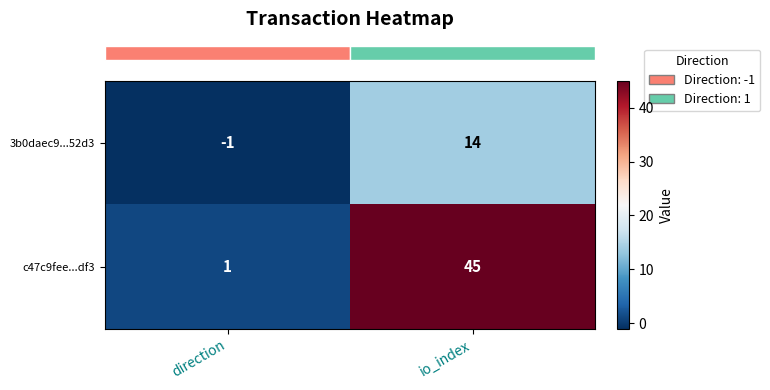

What is the difference between the 3b0daec9...52d3 values at io_index and direction?

15